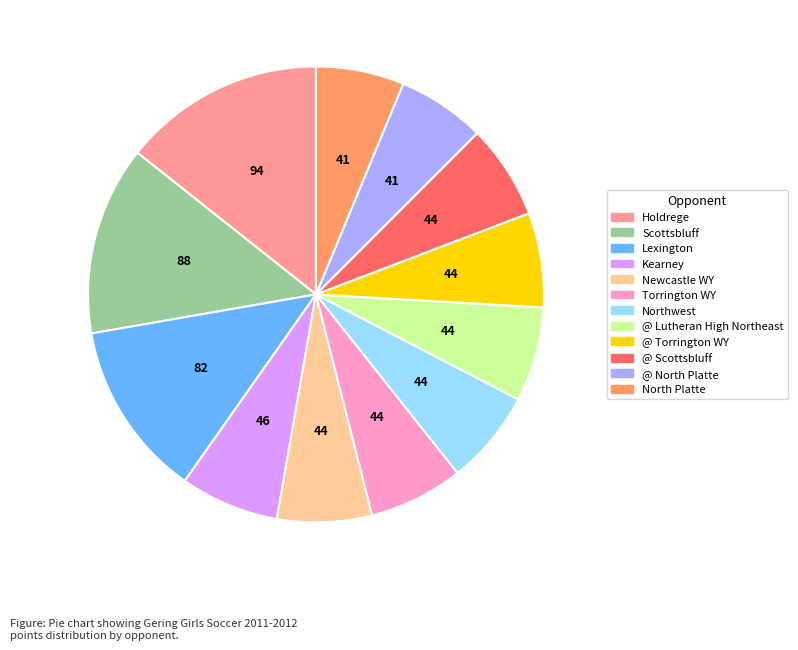

Is the sum of @ Lutheran High Northeast and Holdrege greater than half?

No